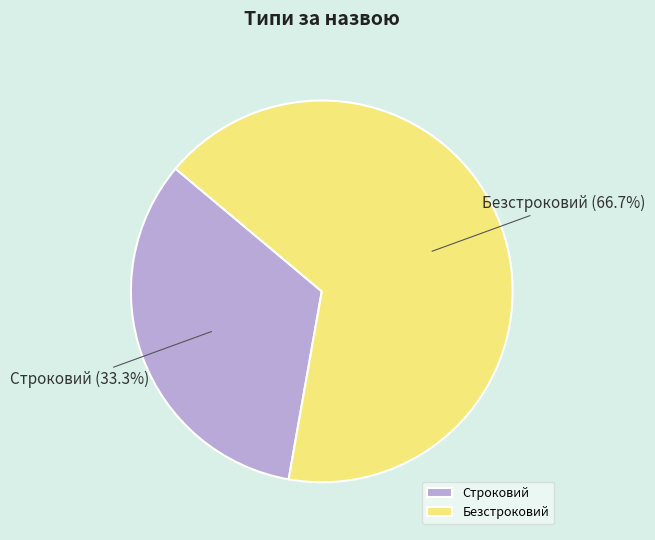

What is the ratio of the value at Безстроковий to the value at Строковий?

2.0